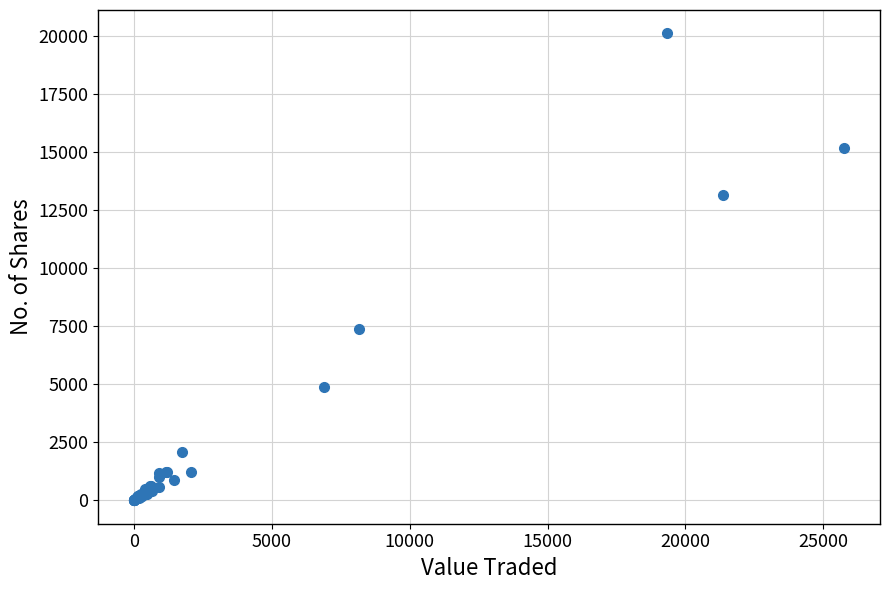

What Y value in the scatter plot is closest to 10067?

7402